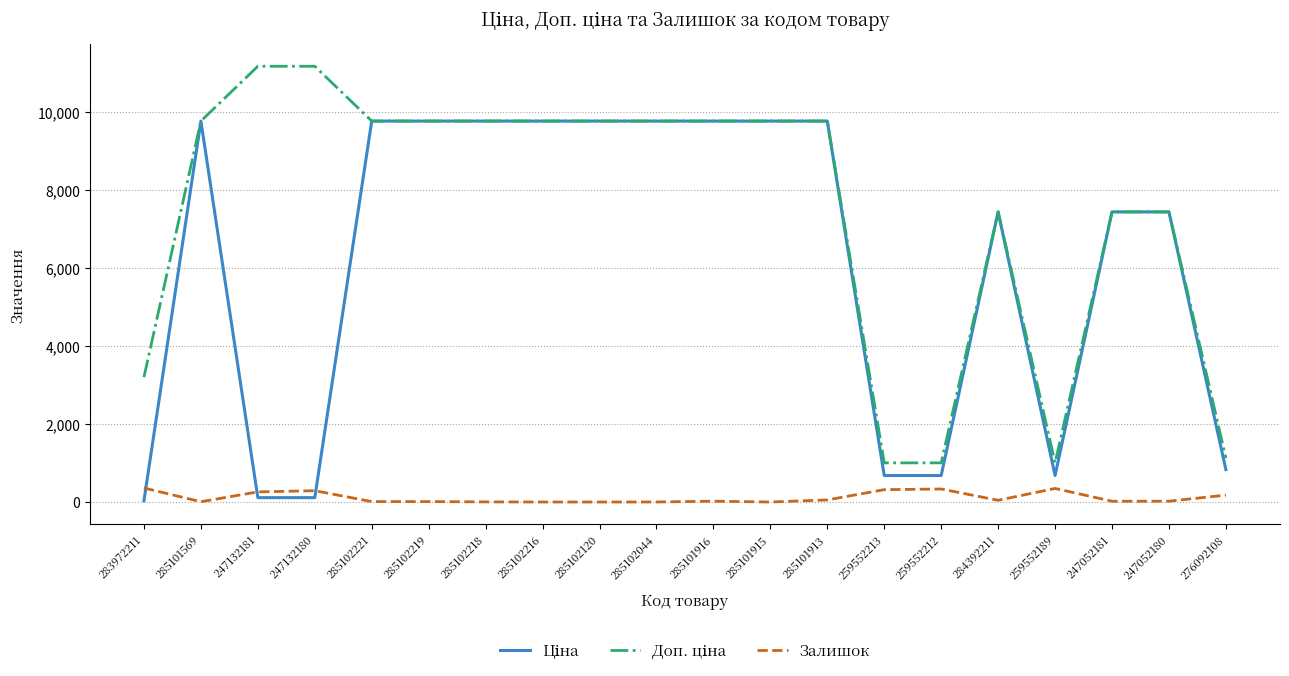

What is the total value across all series at 259552189?

2032.0